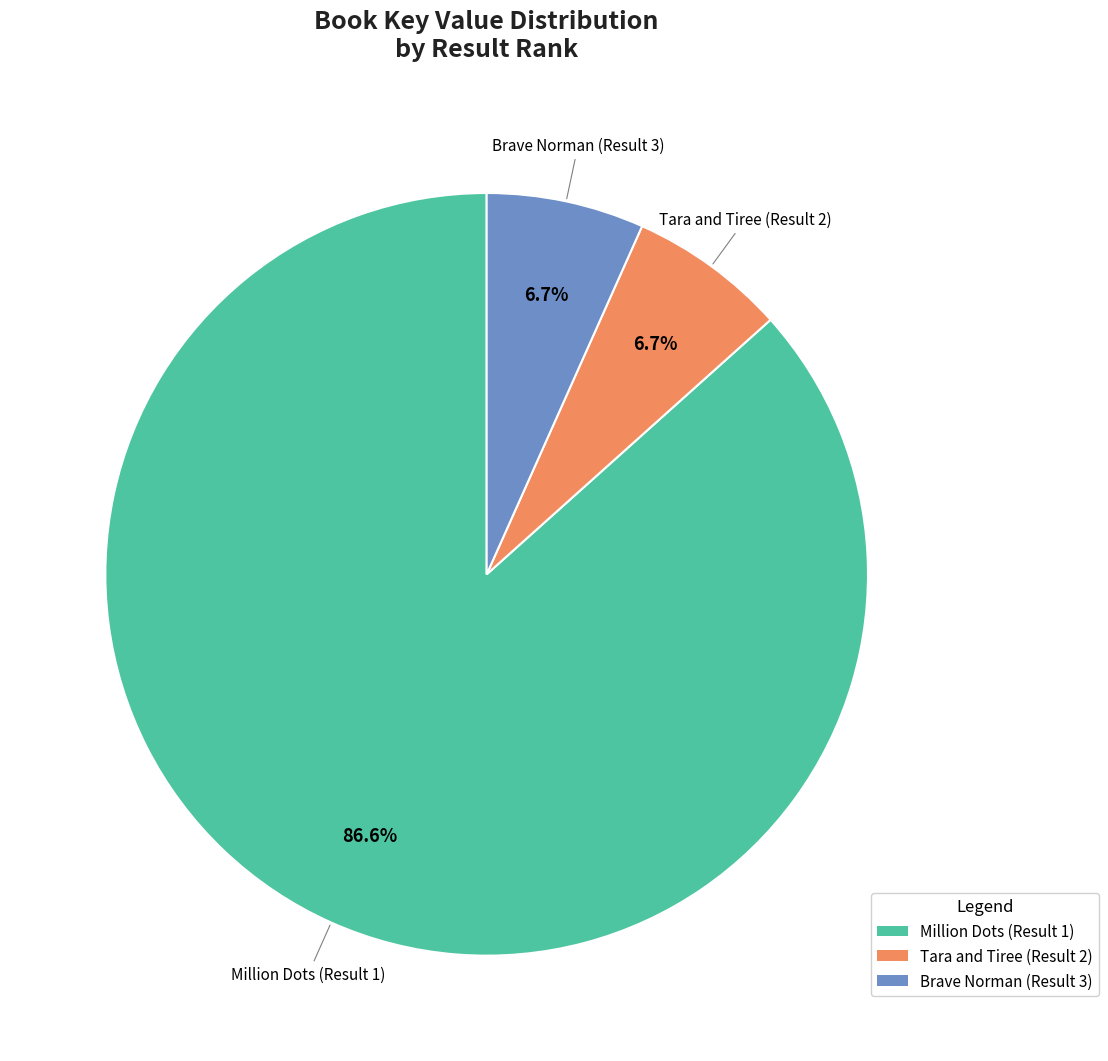

What is the total percentage of Brave Norman (Result 3) and Tara and Tiree (Result 2)?

13.4%